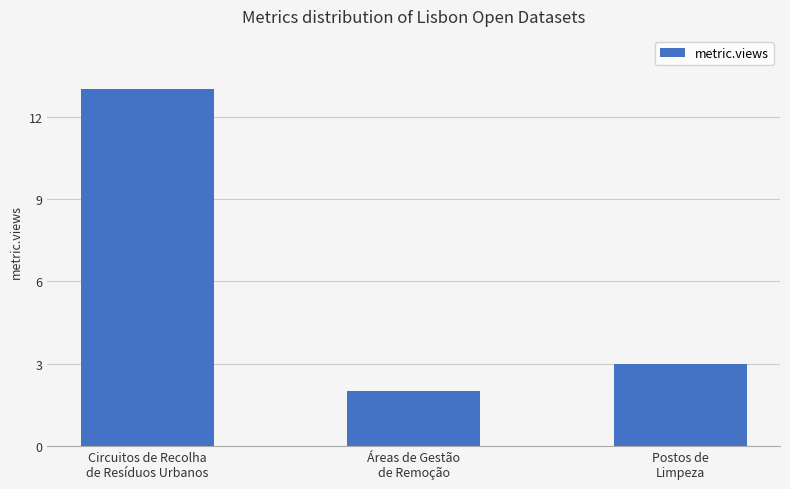

How many categories are shown in the chart?

3